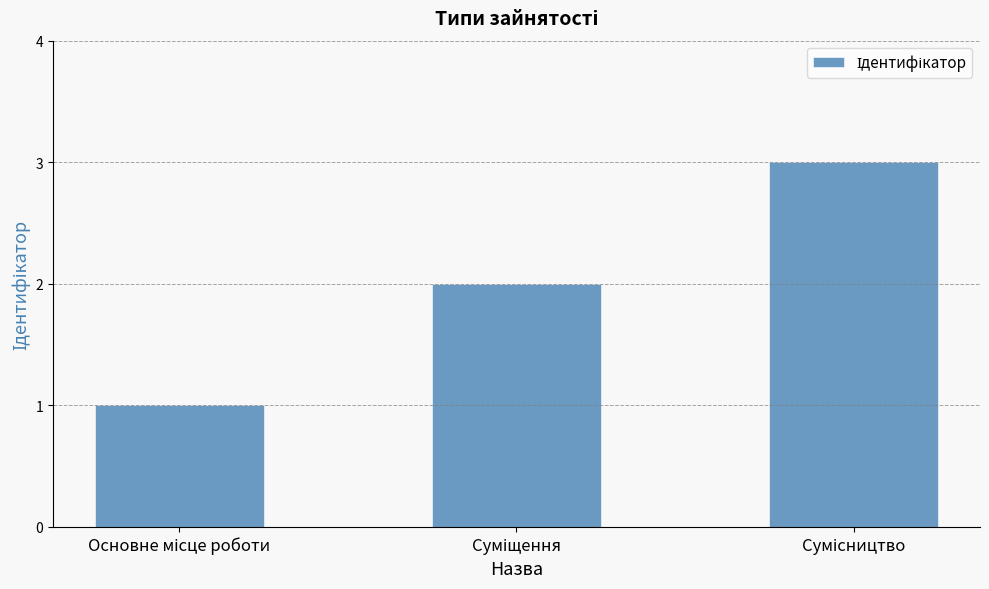

What is the average value?

2